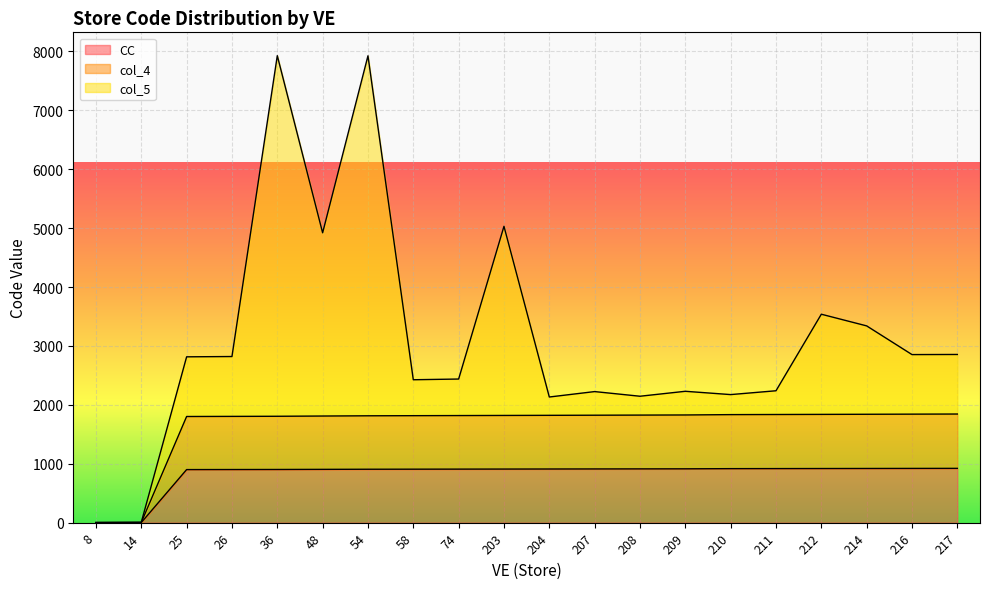

What is the value of the CC point at the 6th from the left?

905